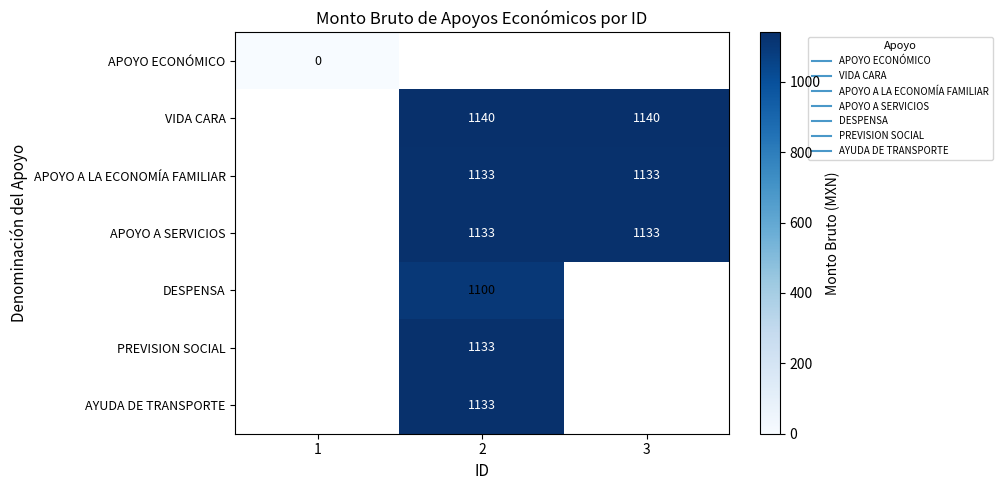

Which has a higher value, 1 or 2?

2